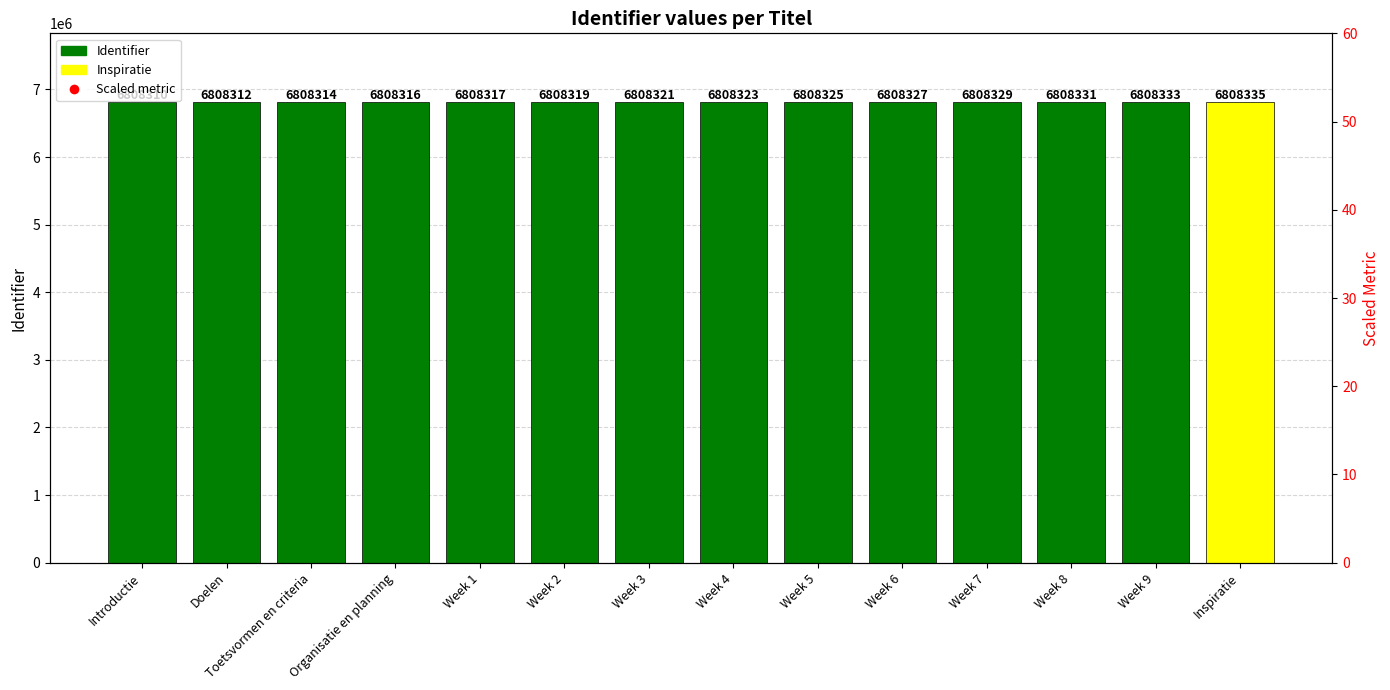

At how many categories does at least one series exceed 1844735?

14